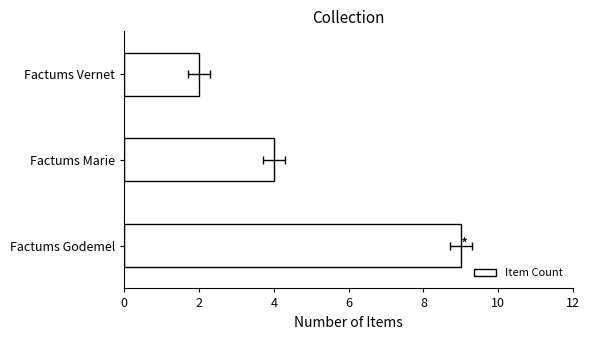

Is it true that the value at Factums Godemel is 14?

False